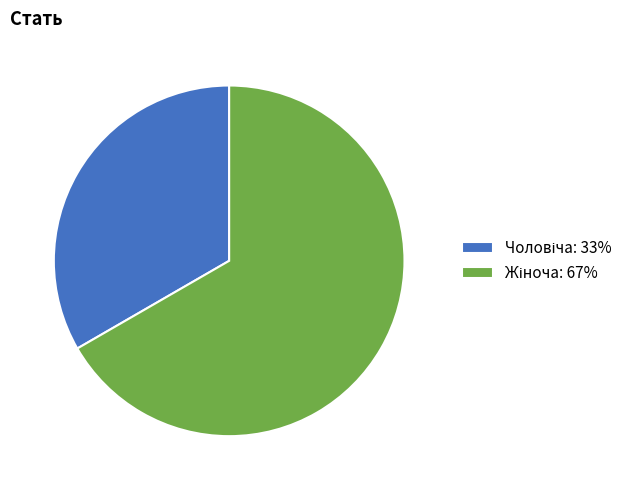

To the nearest percent, what percentage of the pie is Жіноча?

67%